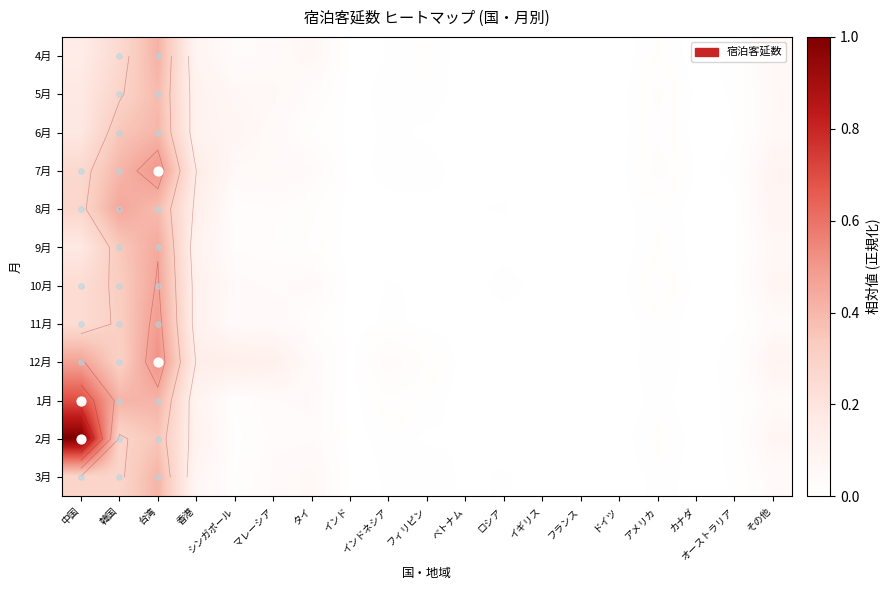

What is the difference between the second highest and second lowest values in the 6月 series?

0.4